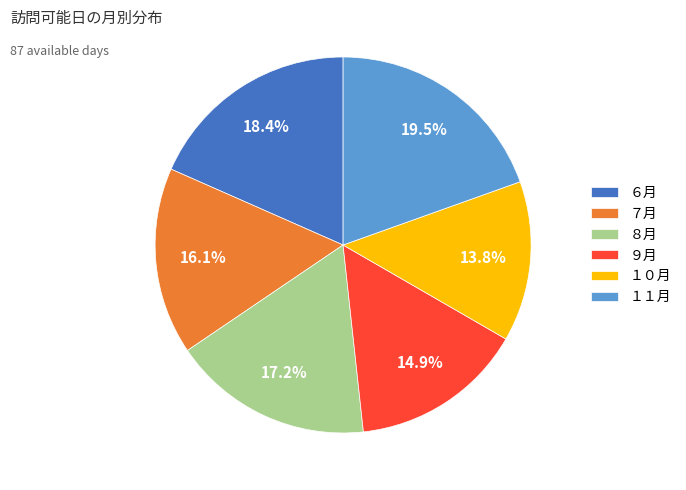

How many slices are in this pie chart?

6